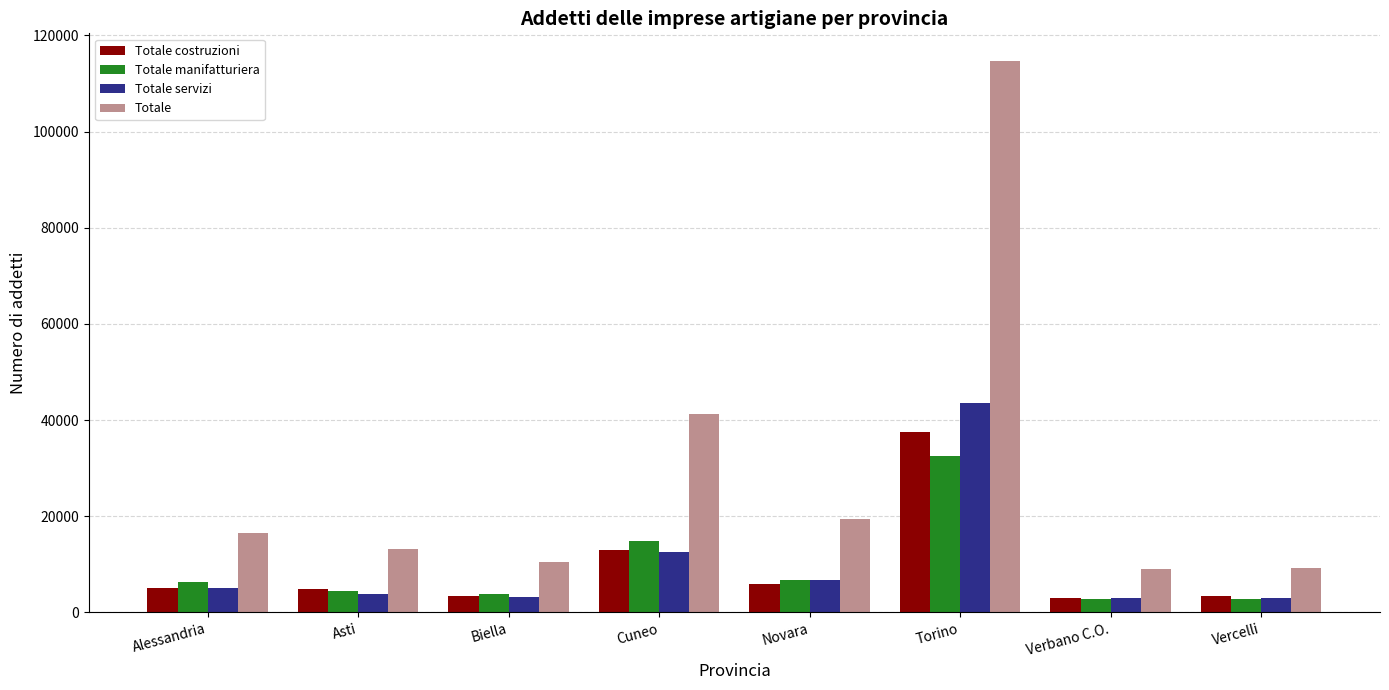

Which series changed the most between Torino and Vercelli?

Totale